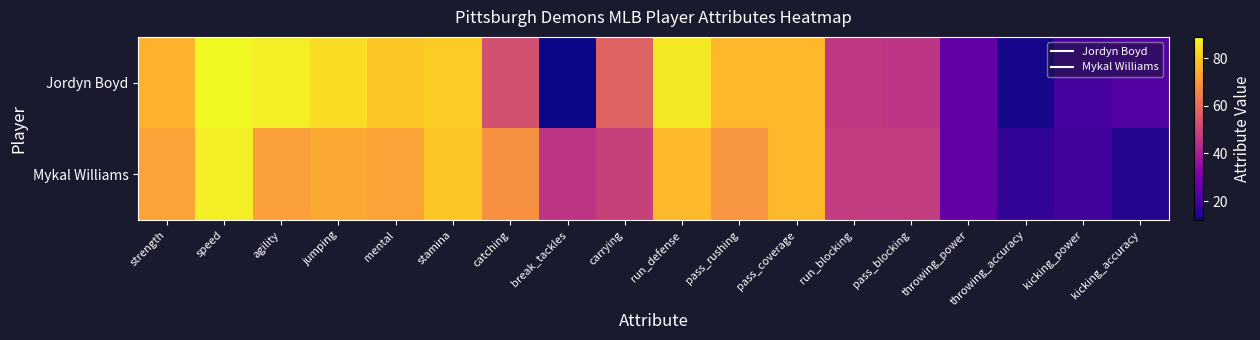

At catching, list the series in order from largest to smallest.

Mykal Williams, Jordyn Boyd